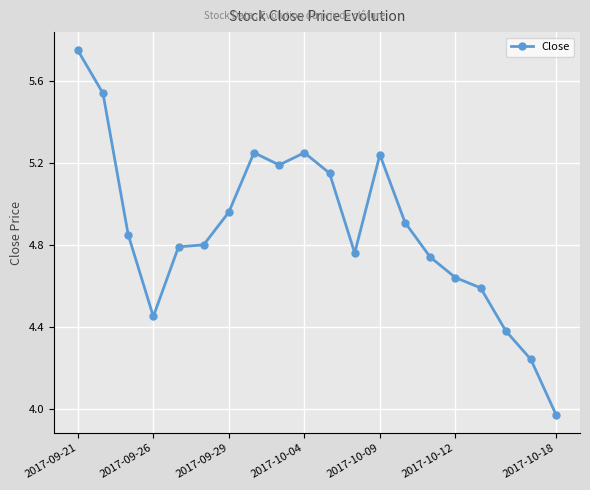

True or false: there are more than 1 points higher than both neighbors.

True